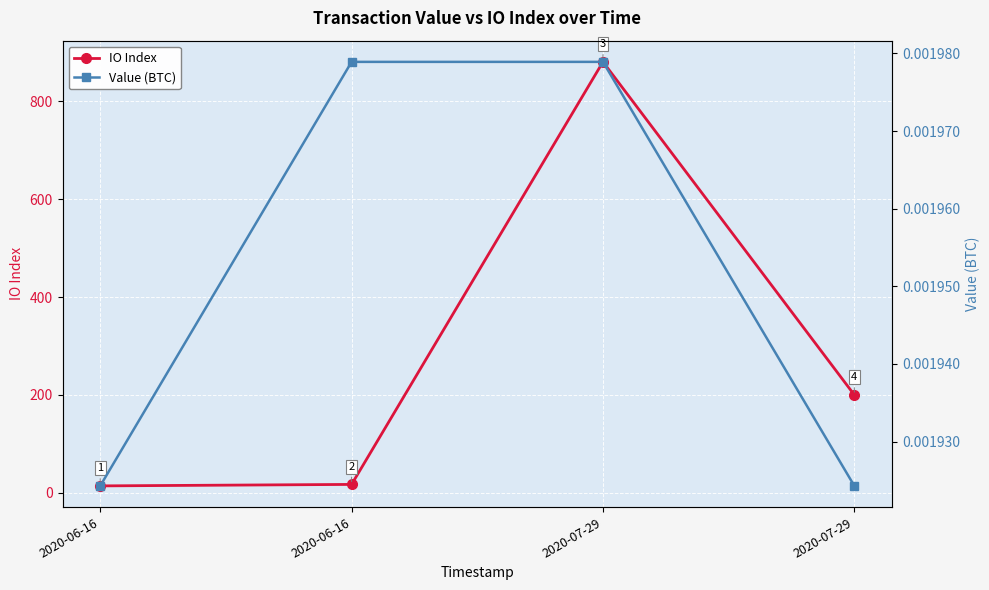

What is the value of the IO Index point at the 4th from the left?

881.0